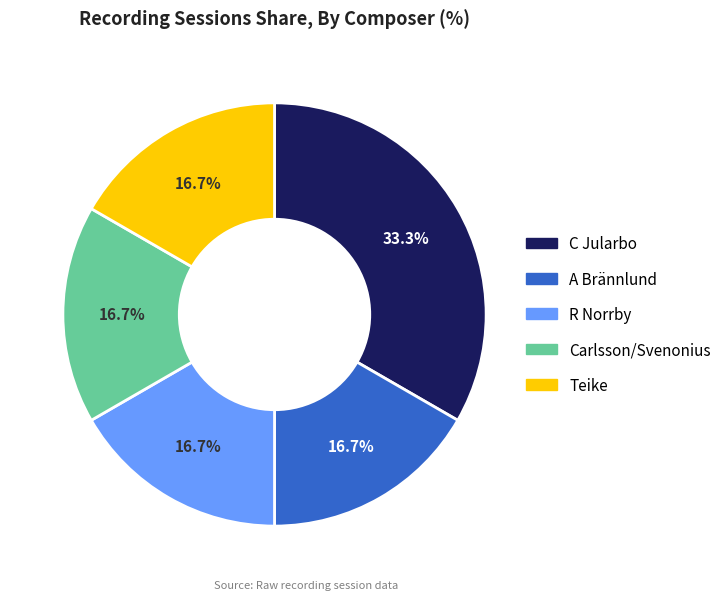

What percentage is NOT represented by Carlsson/Svenonius?

83.3%